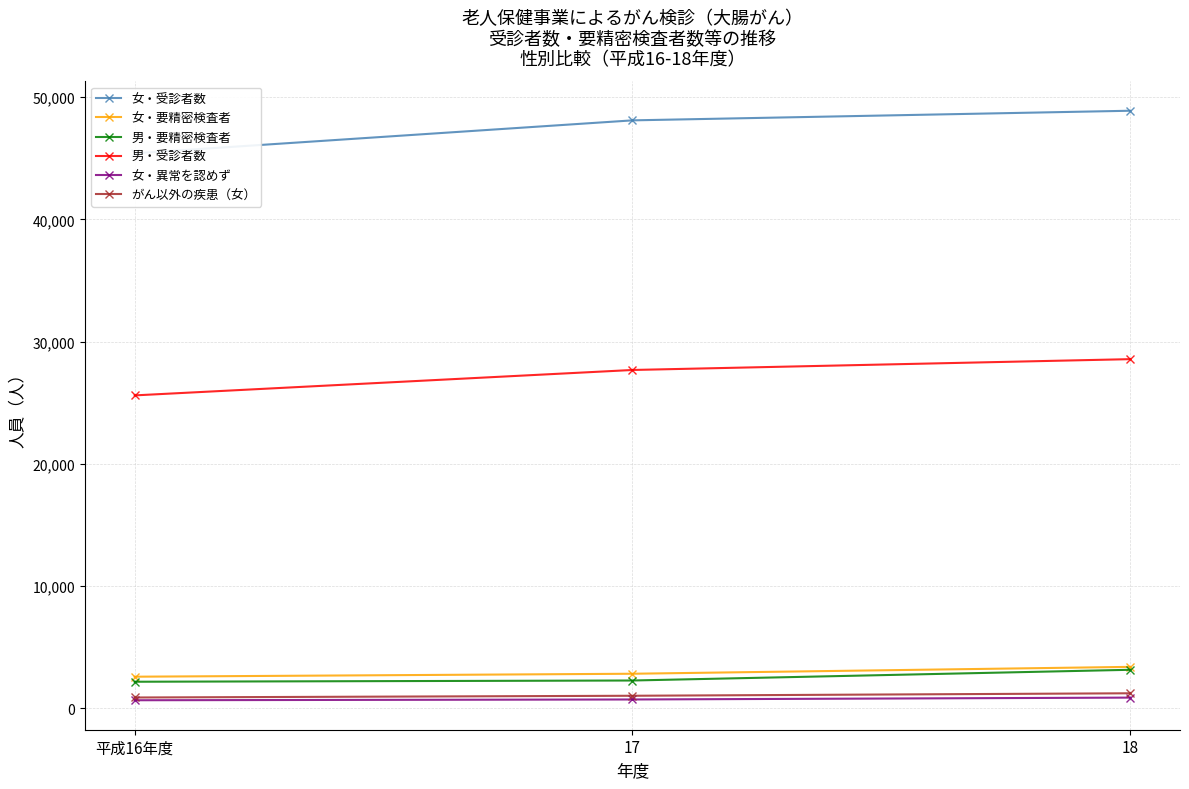

Count the 男・受診者数 values in the range 25607 to 28572.

3